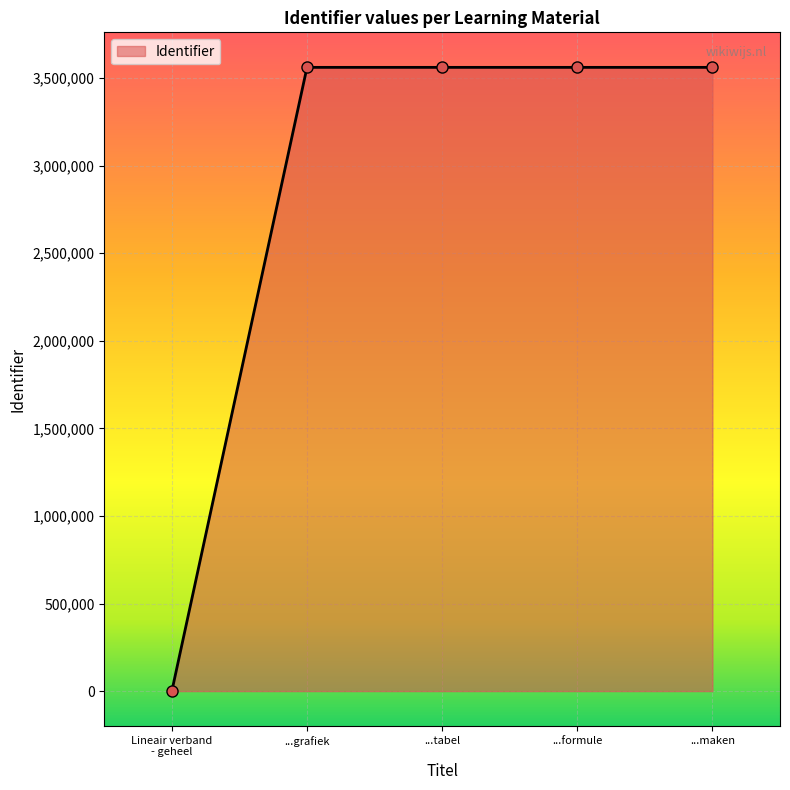

True or false: the data has more than 2 interior local peaks.

False